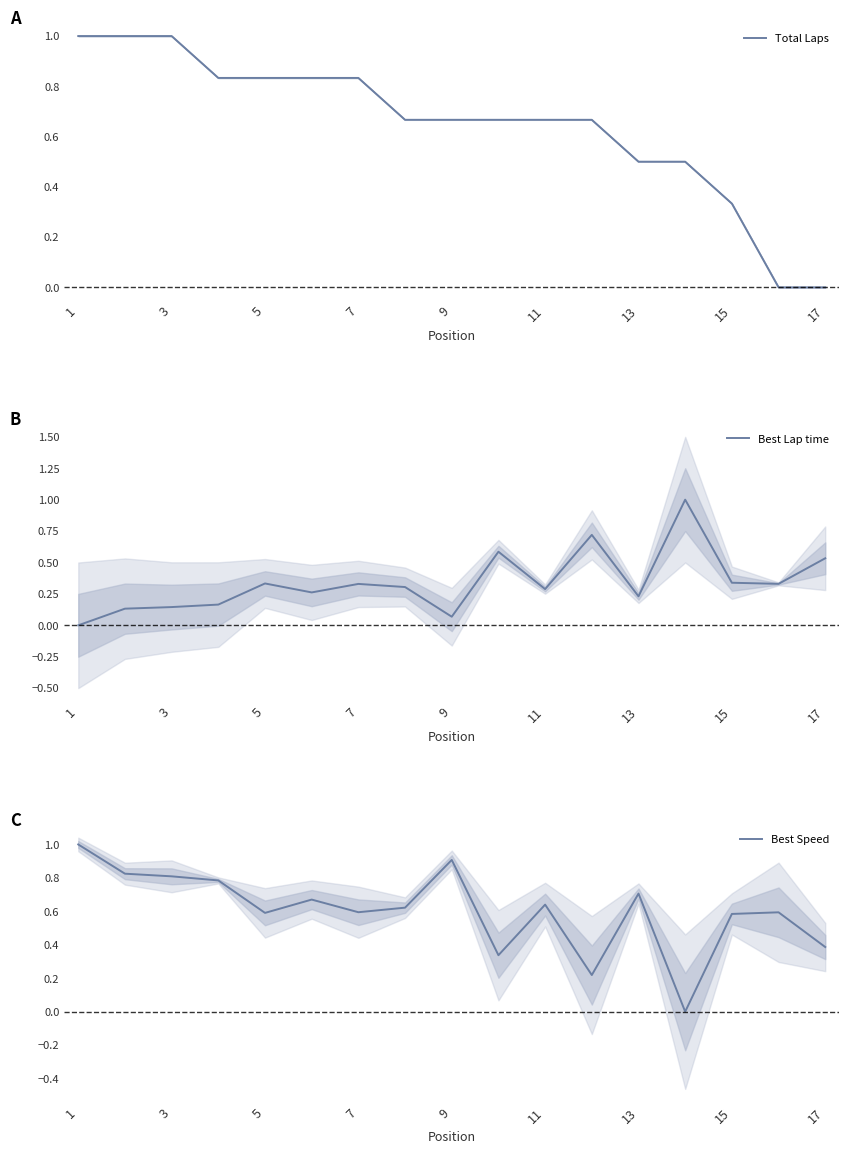

What is the difference between the maximum and minimum values in the Best Speed series?

1.0